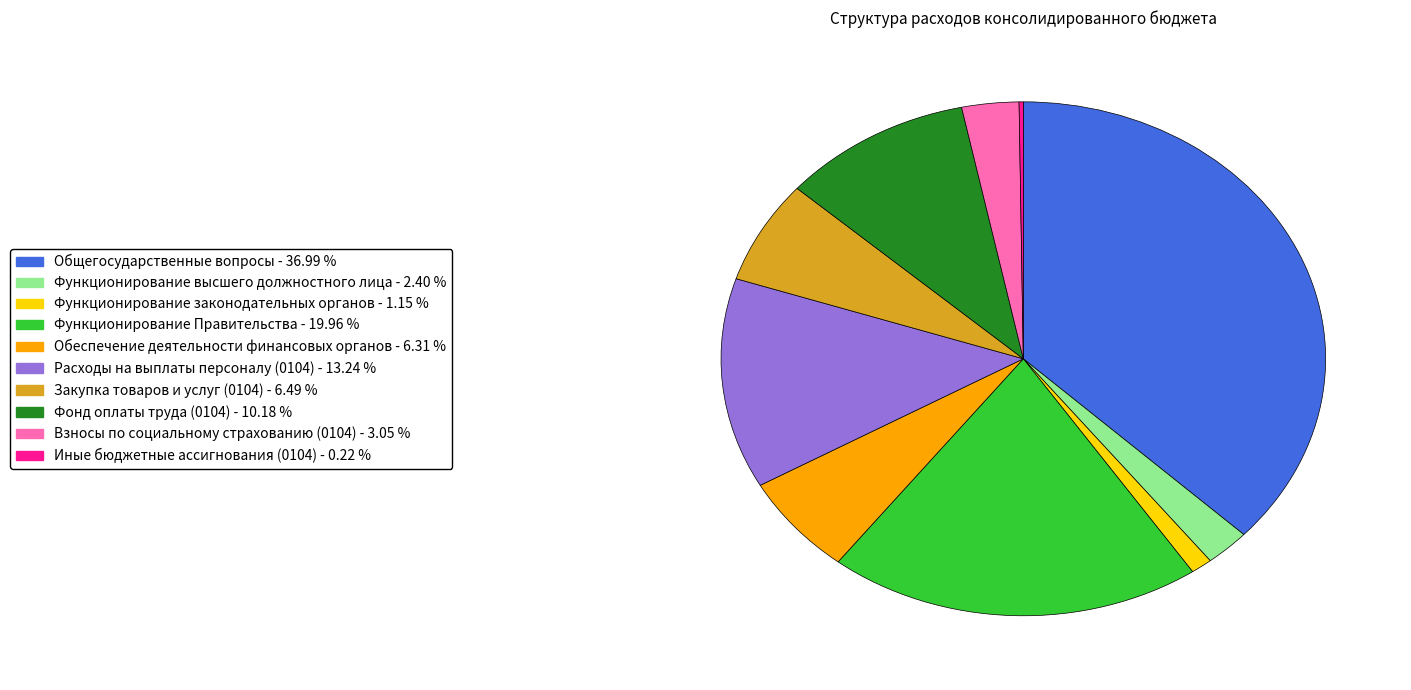

True or false: Общегосударственные вопросы accounts for 37% of the total.

True